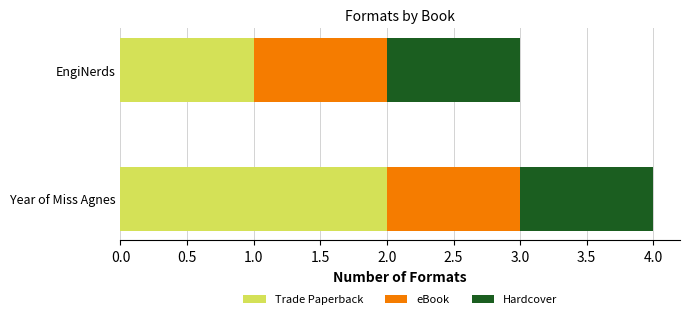

At which category is the sum across all series the highest?

Year of Miss Agnes